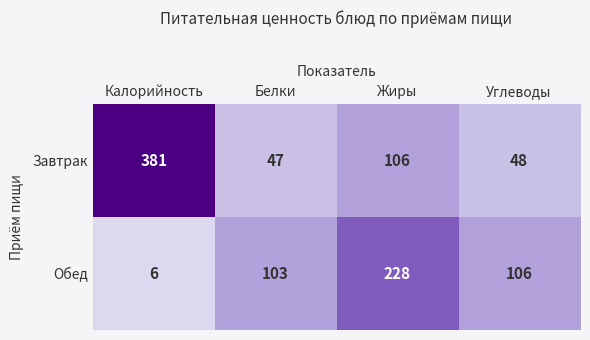

List the series in order of their overall mean, lowest first.

Обед, Завтрак